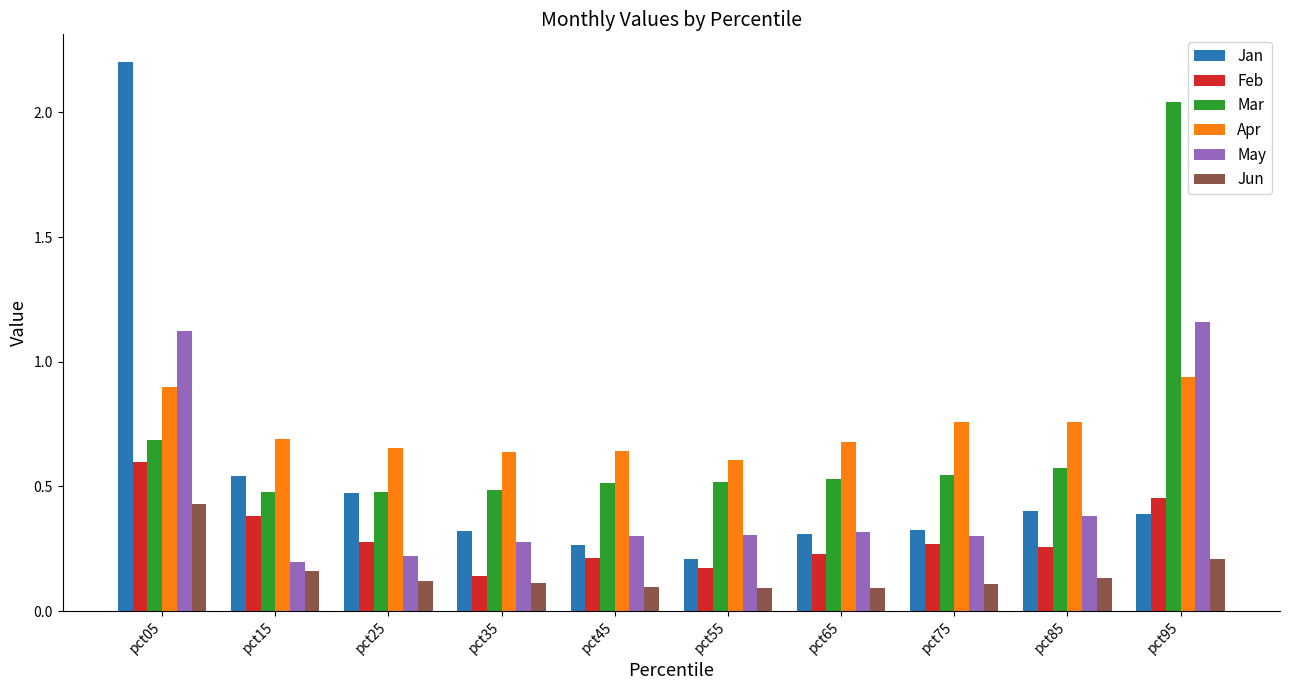

Which series changed the most between pct05 and pct45?

Jan